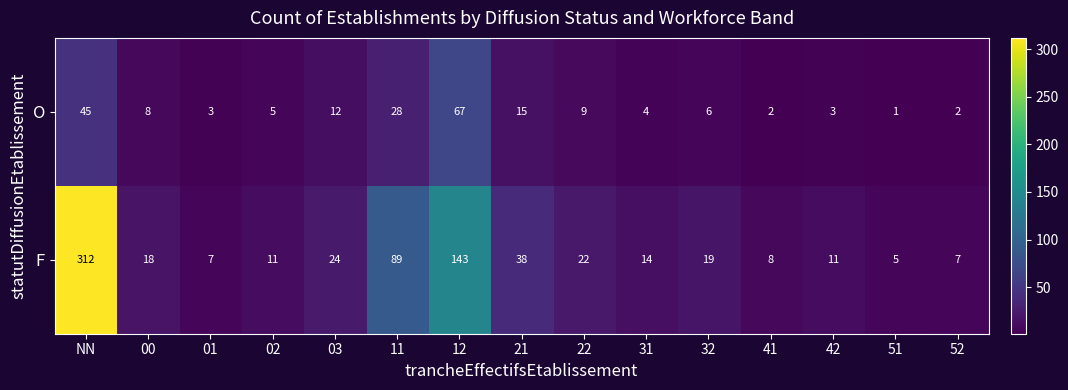

What is the spread (max minus min) of values at 11?

61